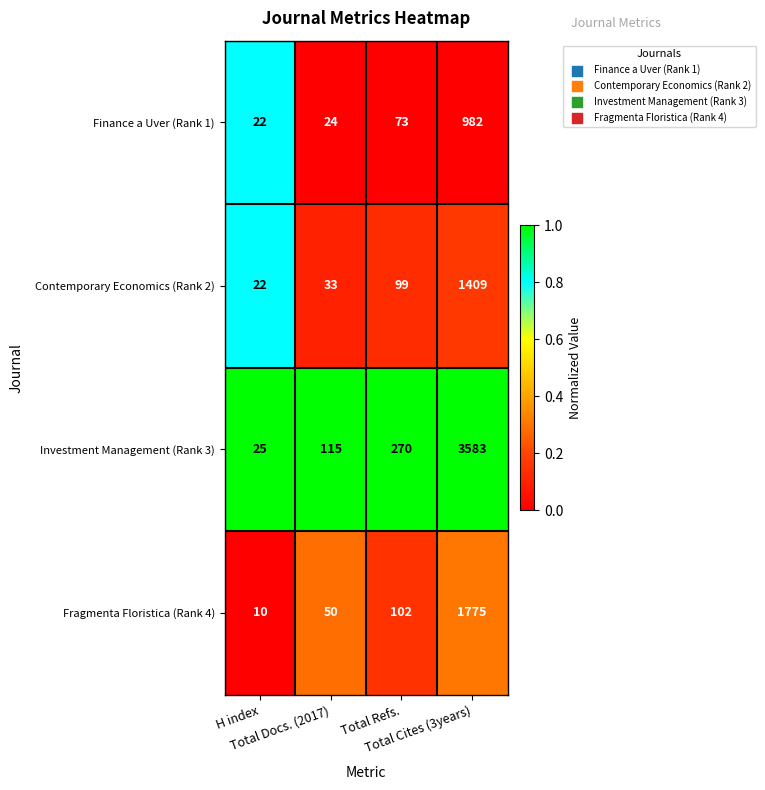

Which series has the largest total across all categories?

Investment Management (Rank 3)